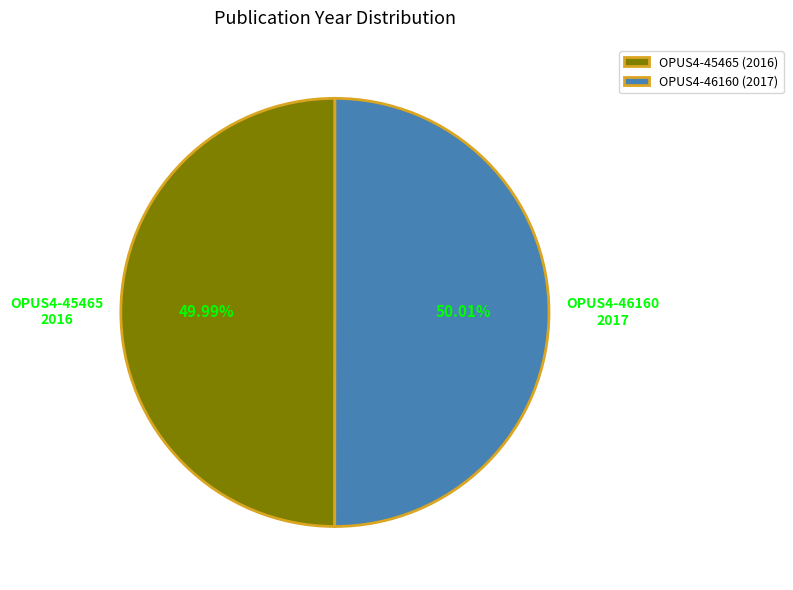

Is the sum of OPUS4-46160 (2017) and OPUS4-45465 (2016) greater than half?

Yes